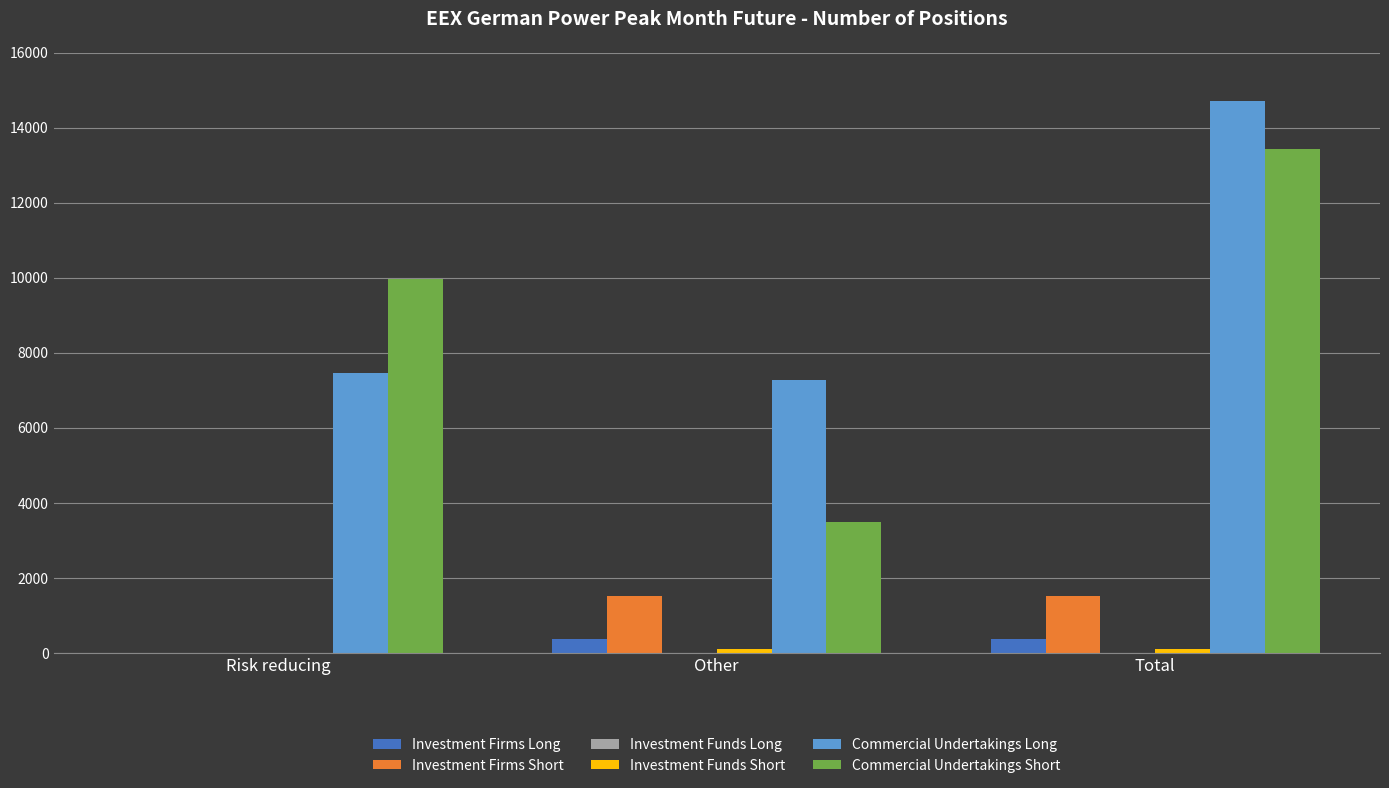

Which category has the highest value across all series?

Total